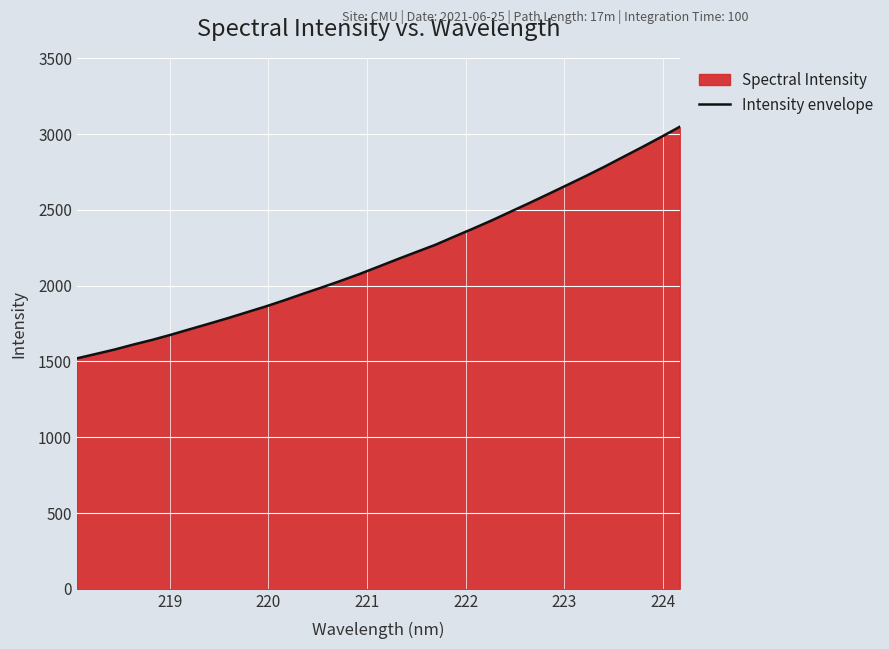

How many series are shown in this chart?

1